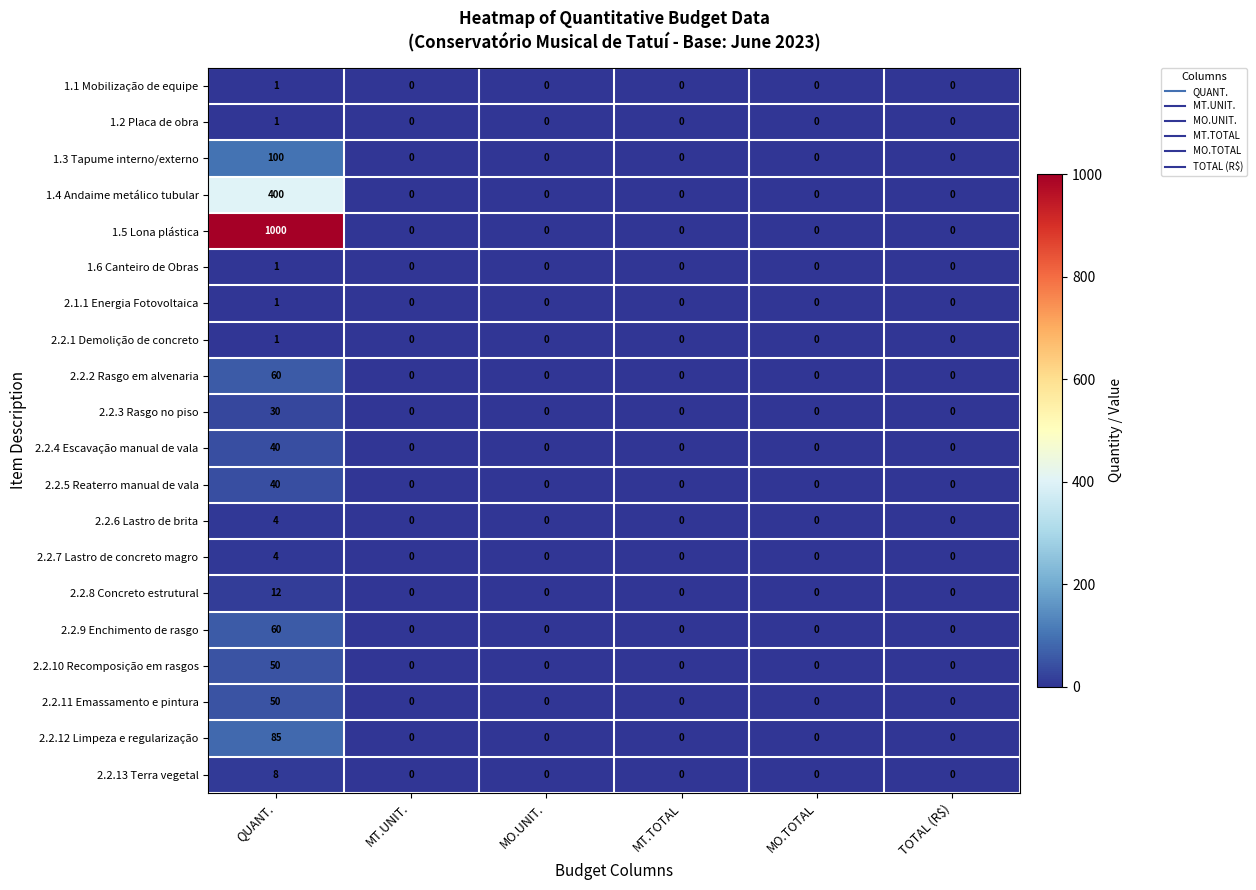

Is it true that 1.1 Mobilização de equipe equals 1 at QUANT.?

True